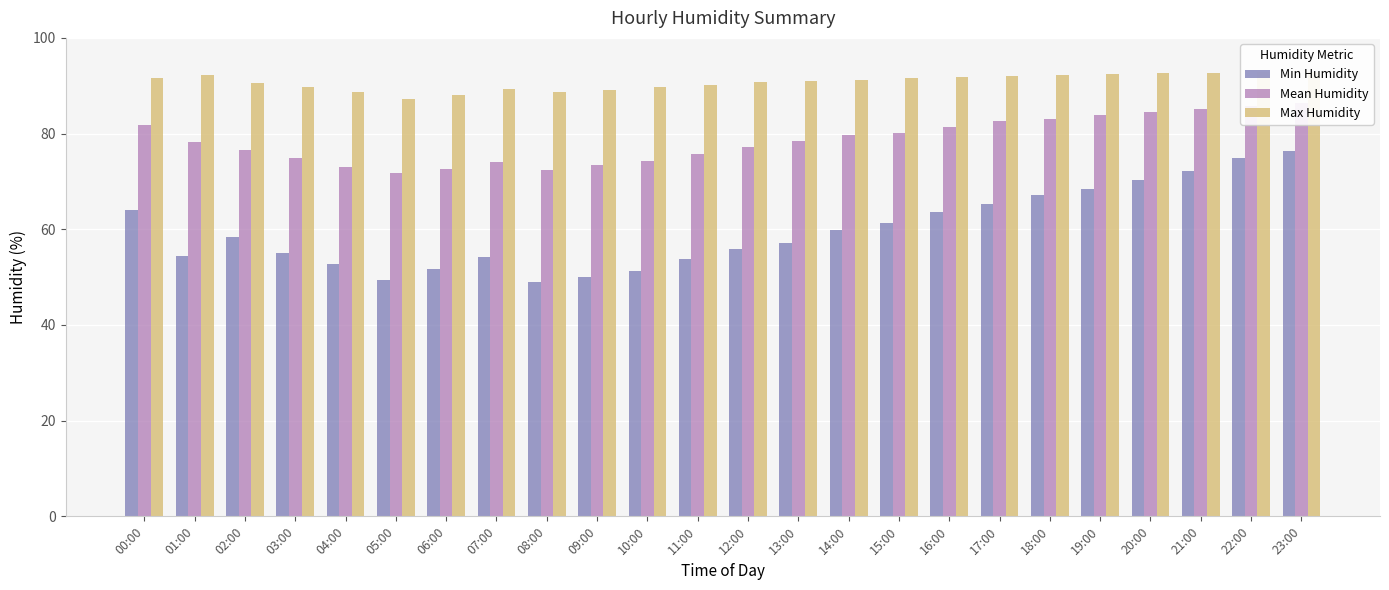

Count the number of categories in the chart.

24